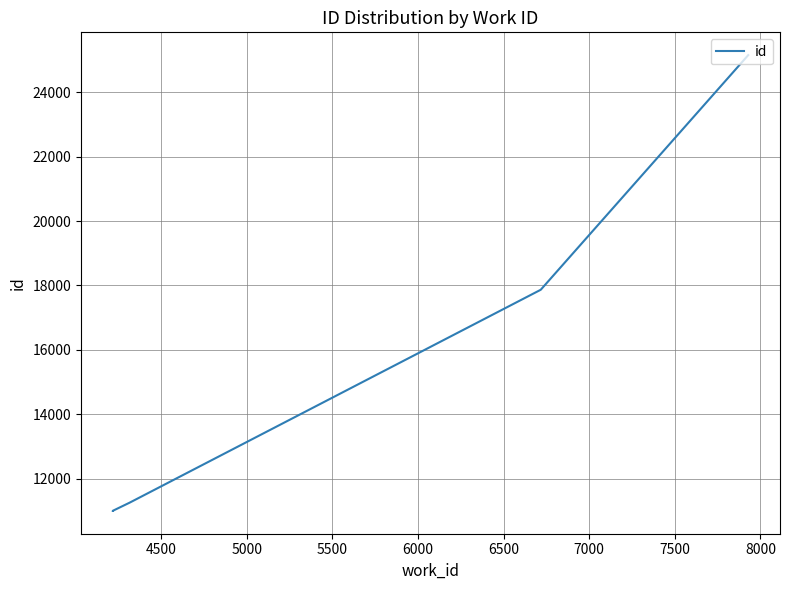

Reading left to right, extract all data points from this chart.

10995	10996	10999	11251	17866	25155